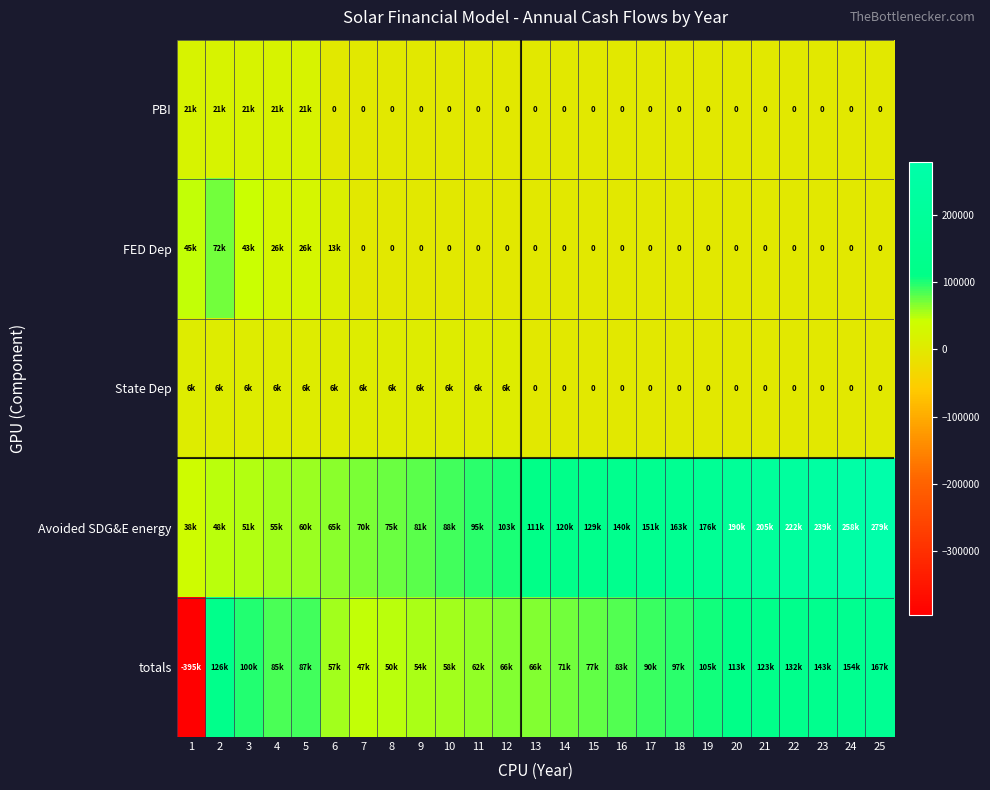

What is the maximum value shown in the chart?

279068.5